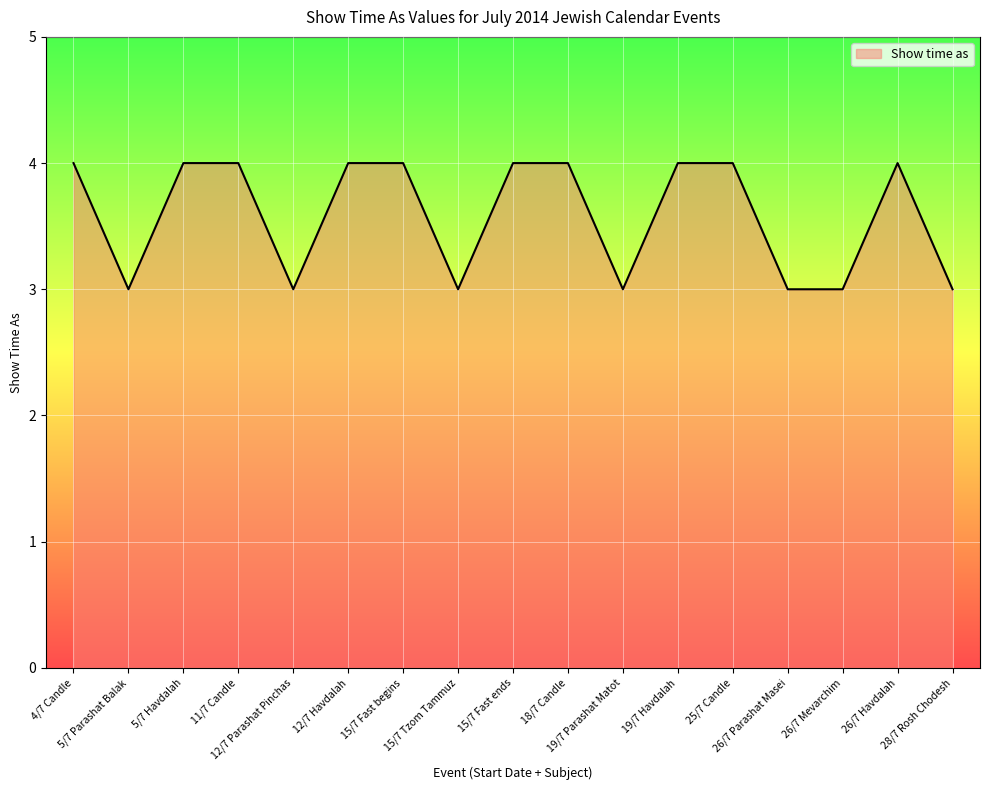

How many lines are shown in the chart?

1